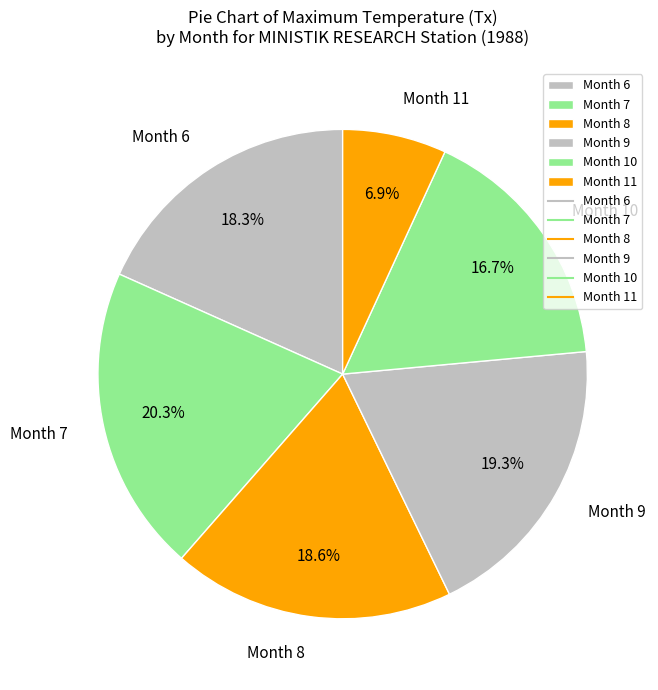

What is the ratio of the value at Month 10 to the value at Month 7?

0.8